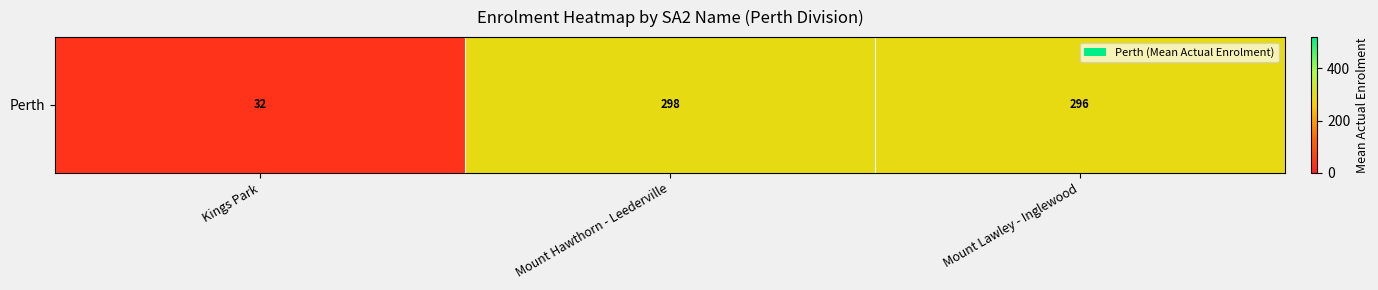

Is it true that the value at Mount Lawley - Inglewood is 467.8?

False